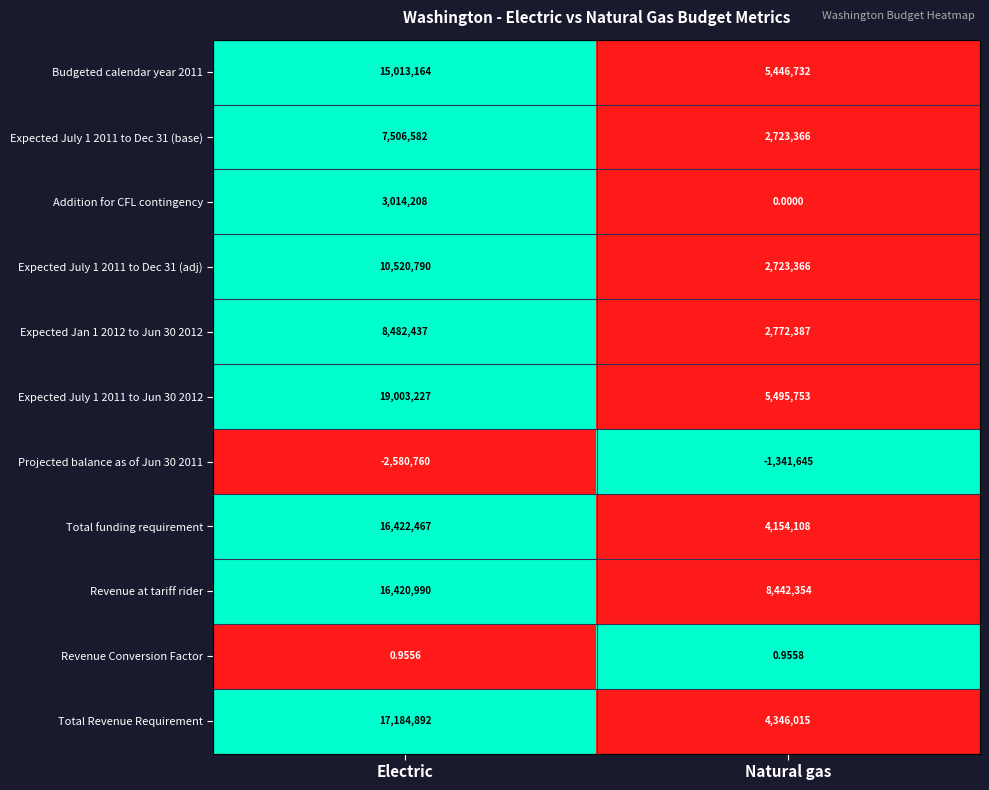

Is the value of Expected July 1 2011 to Dec 31 (adj) at Electric greater than the value of Total Revenue Requirement at Electric?

No